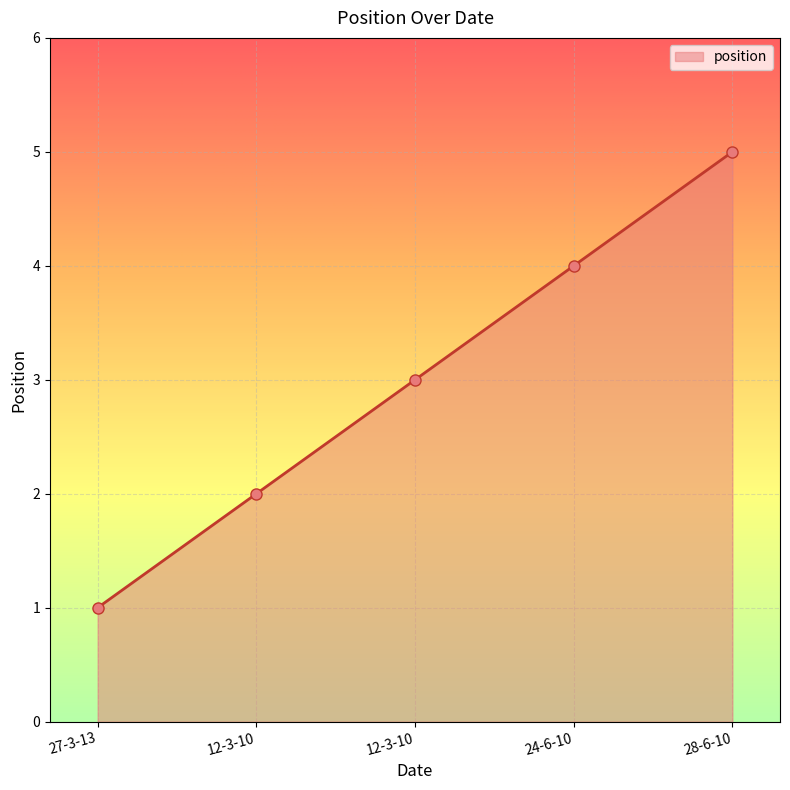

How many values are below 3?

2